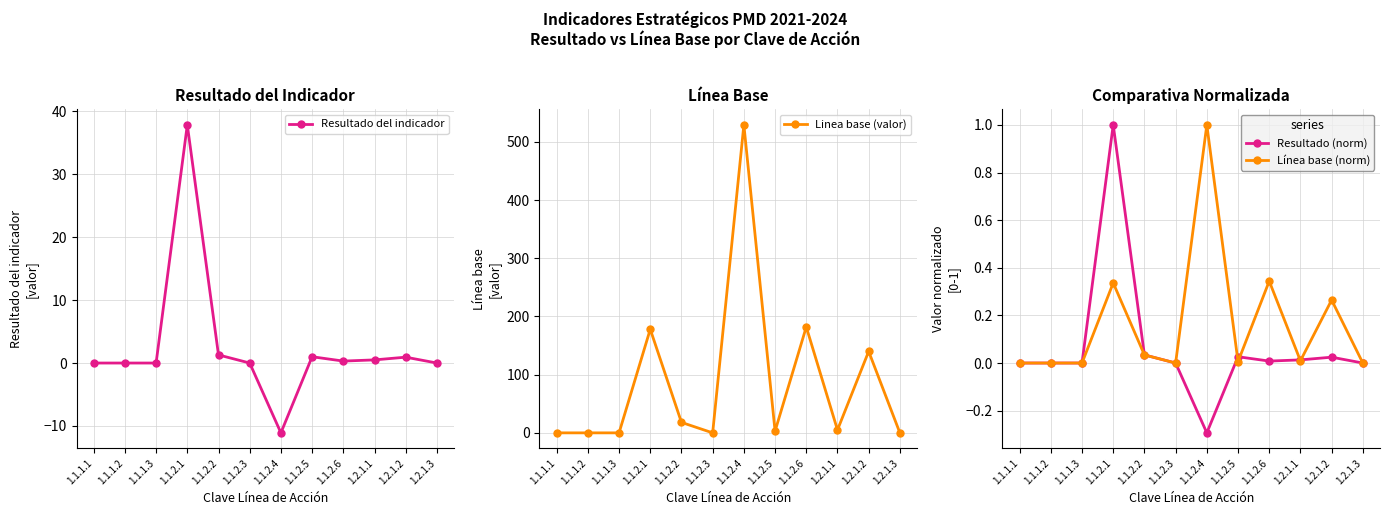

What is the value of the Línea base (norm) point at the 11th from the left?

0.3